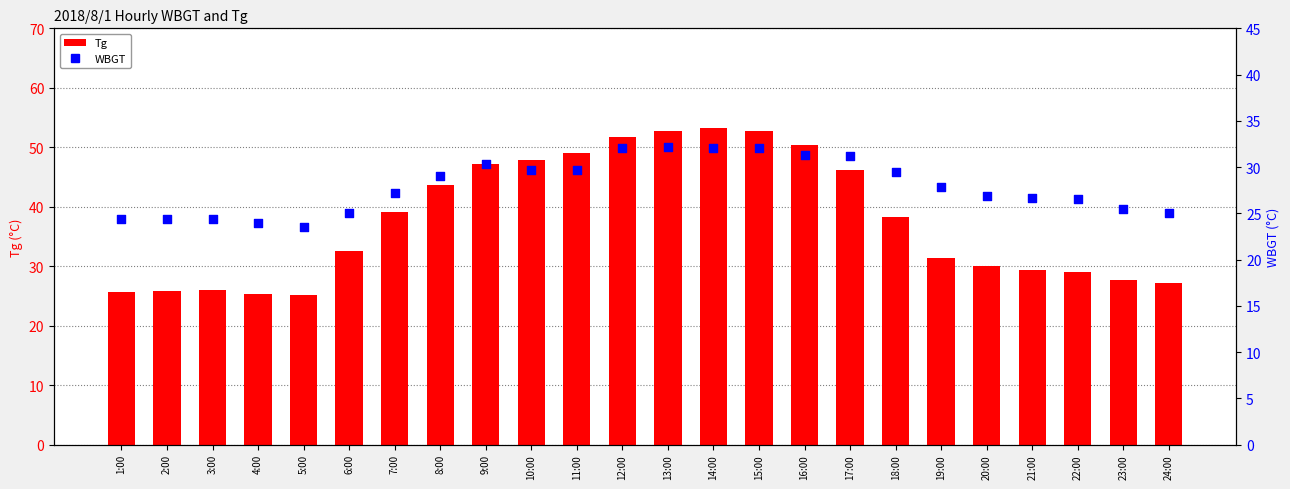

Which series has the largest total across all categories?

Tg